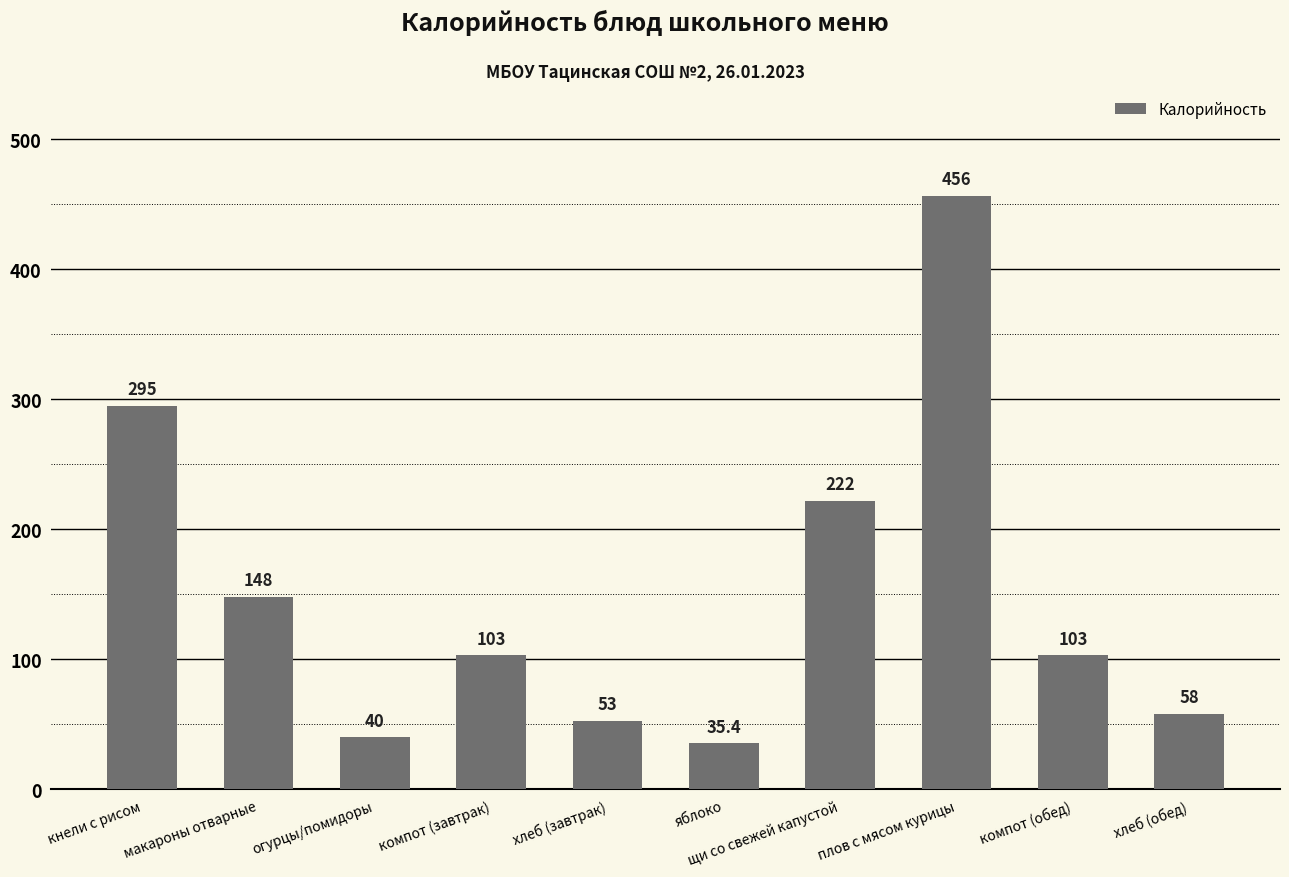

Where is the data nearest to the value 245?

щи со свежей капустой